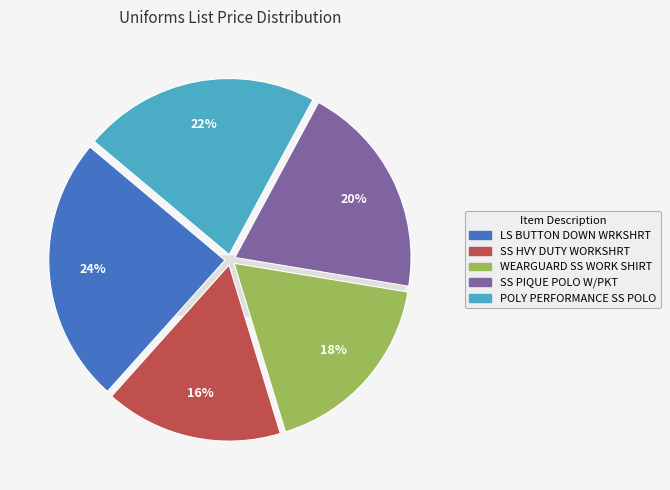

What percentage is the POLY PERFORMANCE SS POLO slice, to the nearest percent?

22%